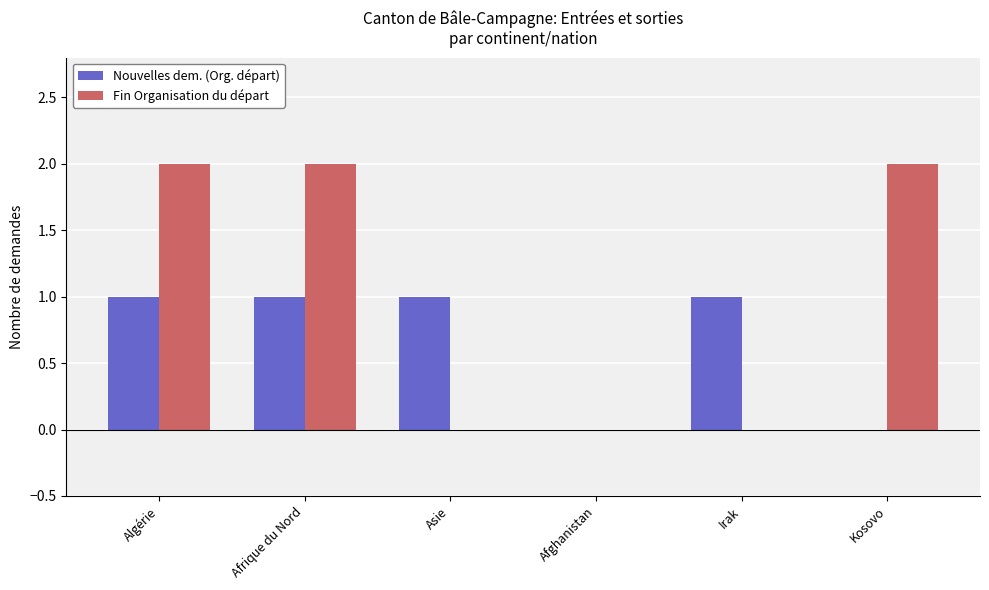

What is the total value across all series at Afrique du Nord?

3